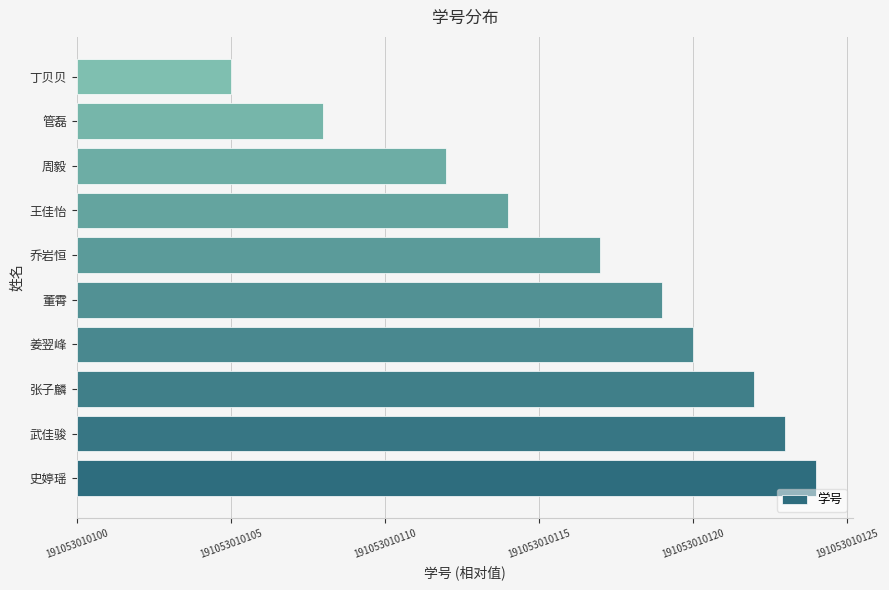

Are the bars horizontal?

Yes